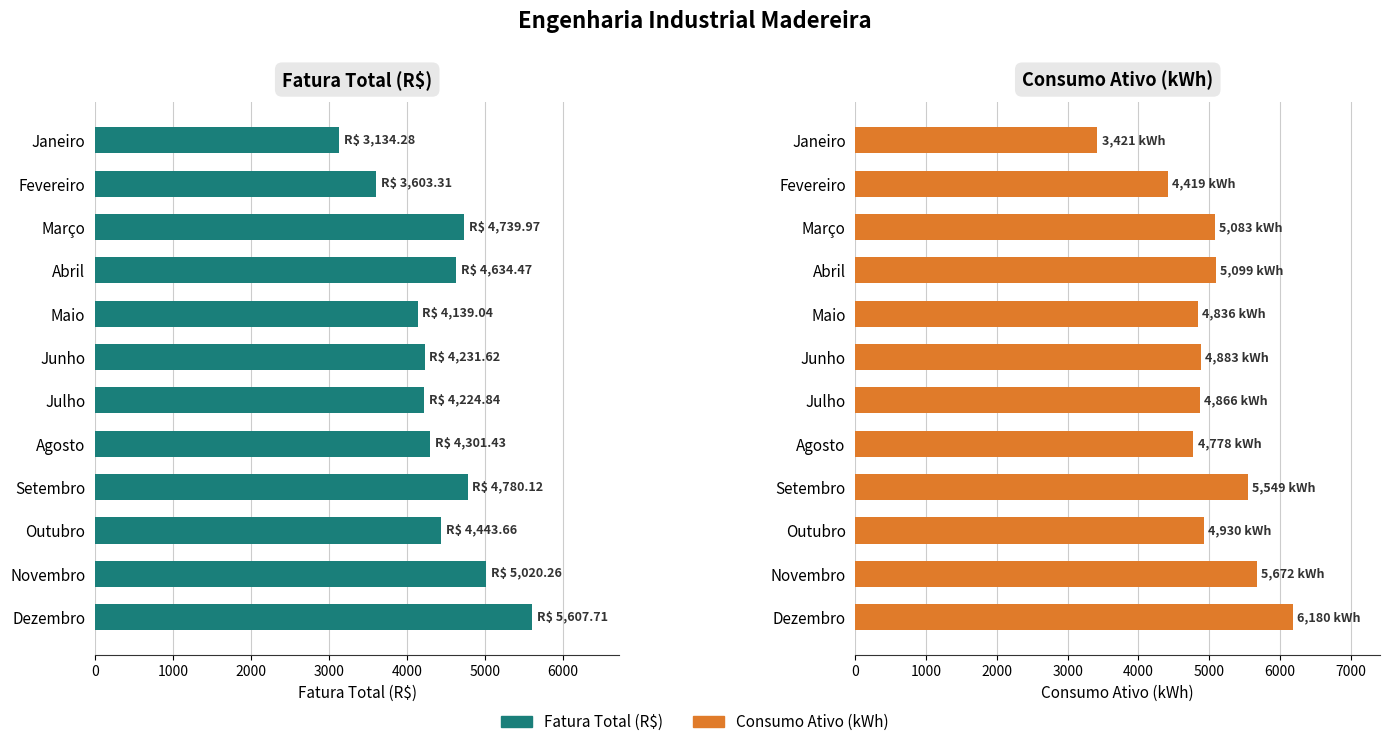

What is the lowest value of the Consumo Ativo (kWh) series?

3421.0